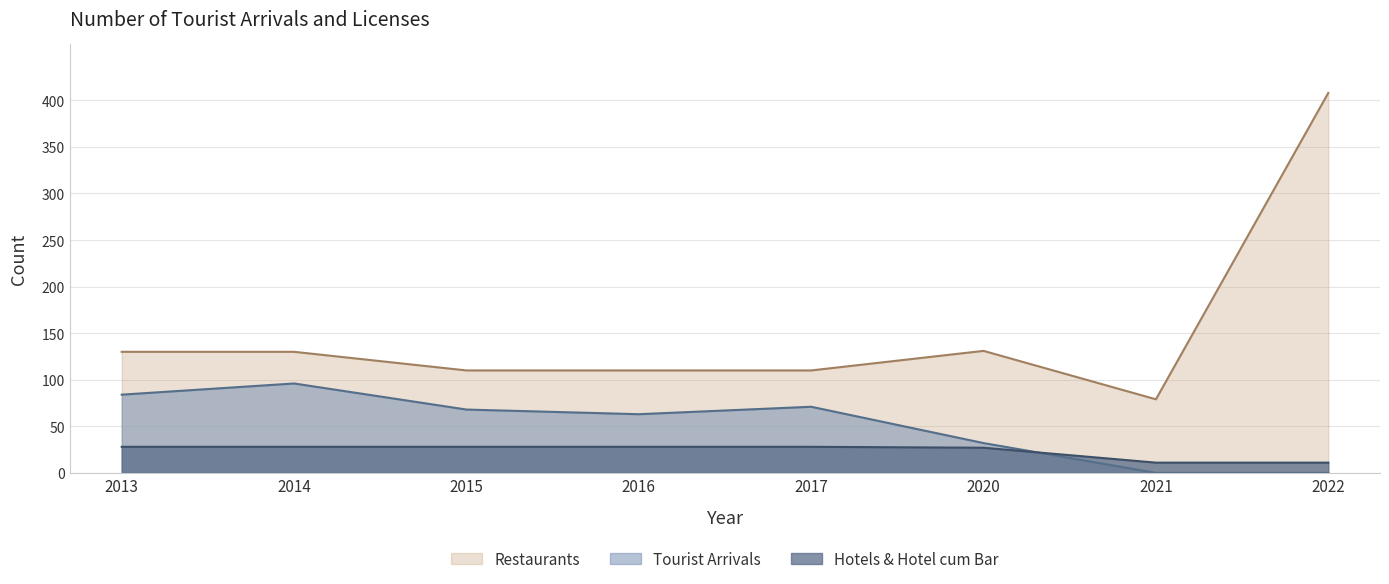

What is the difference between the highest and lowest values at 2022?

408